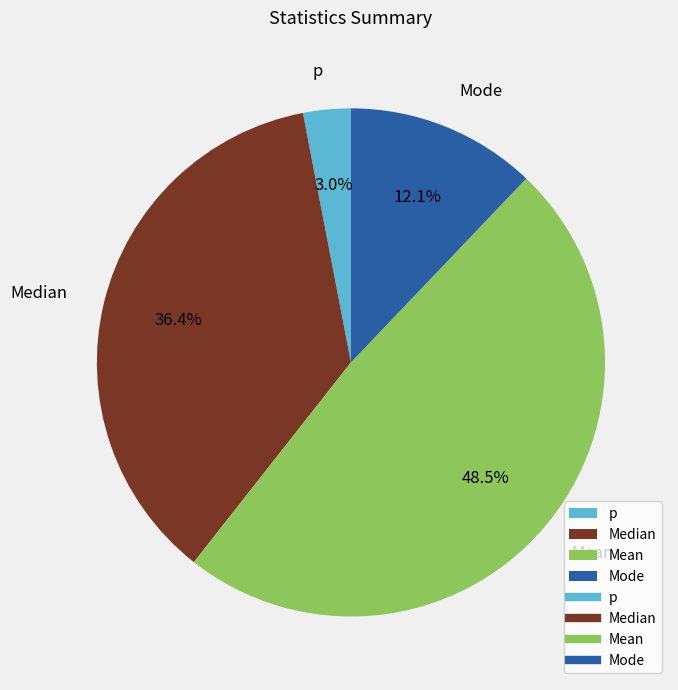

To the nearest percent, what portion does p represent?

3%